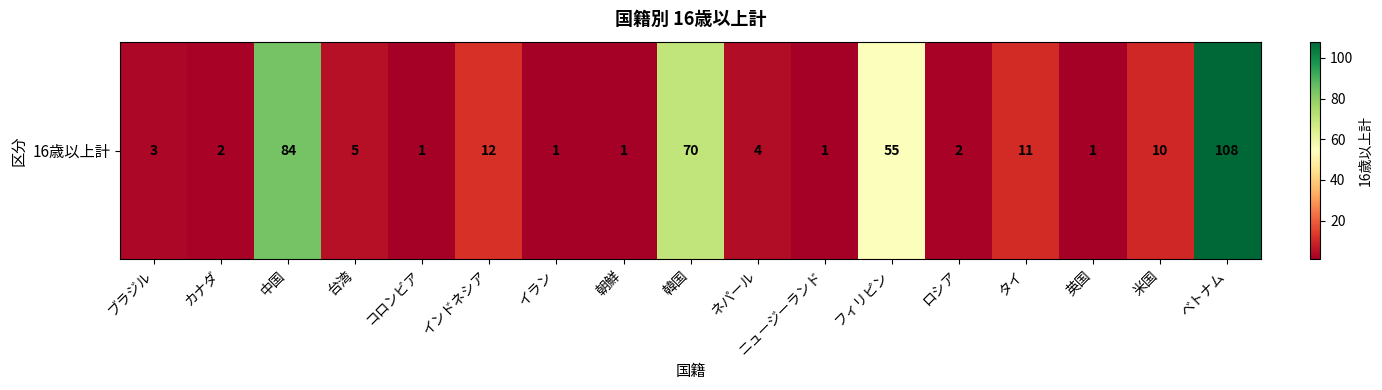

What is the minimum value shown in the chart?

1